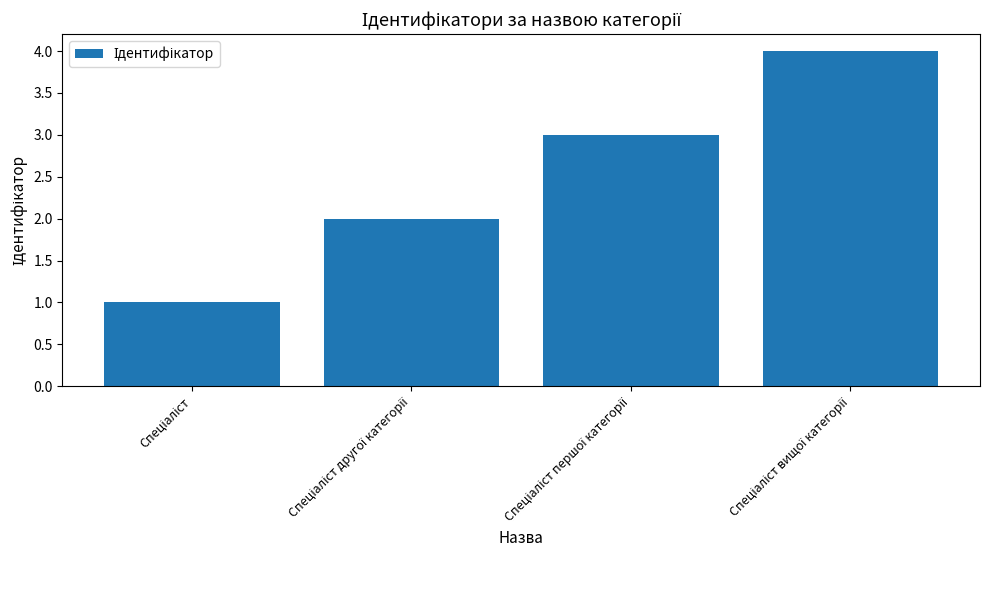

What is the greatest value displayed?

4